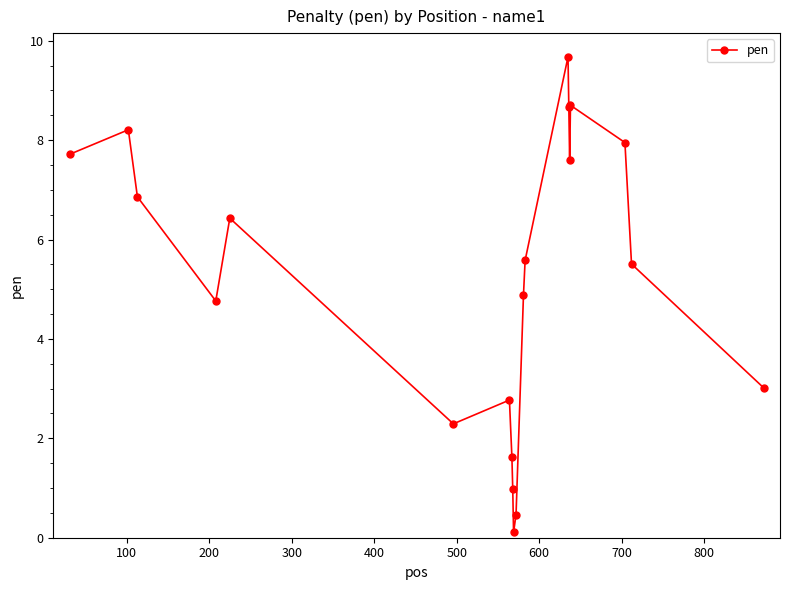

How many interior local peaks (higher than both neighbors) does the data have?

5